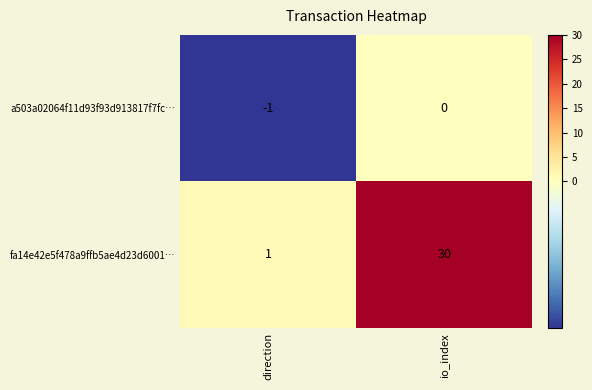

Reading right to left, what are all the values shown in this chart?

a503a02064f11d93f93d913817f7fc…: 0	-1
fa14e42e5f478a9ffb5ae4d23d6001…: 30	1